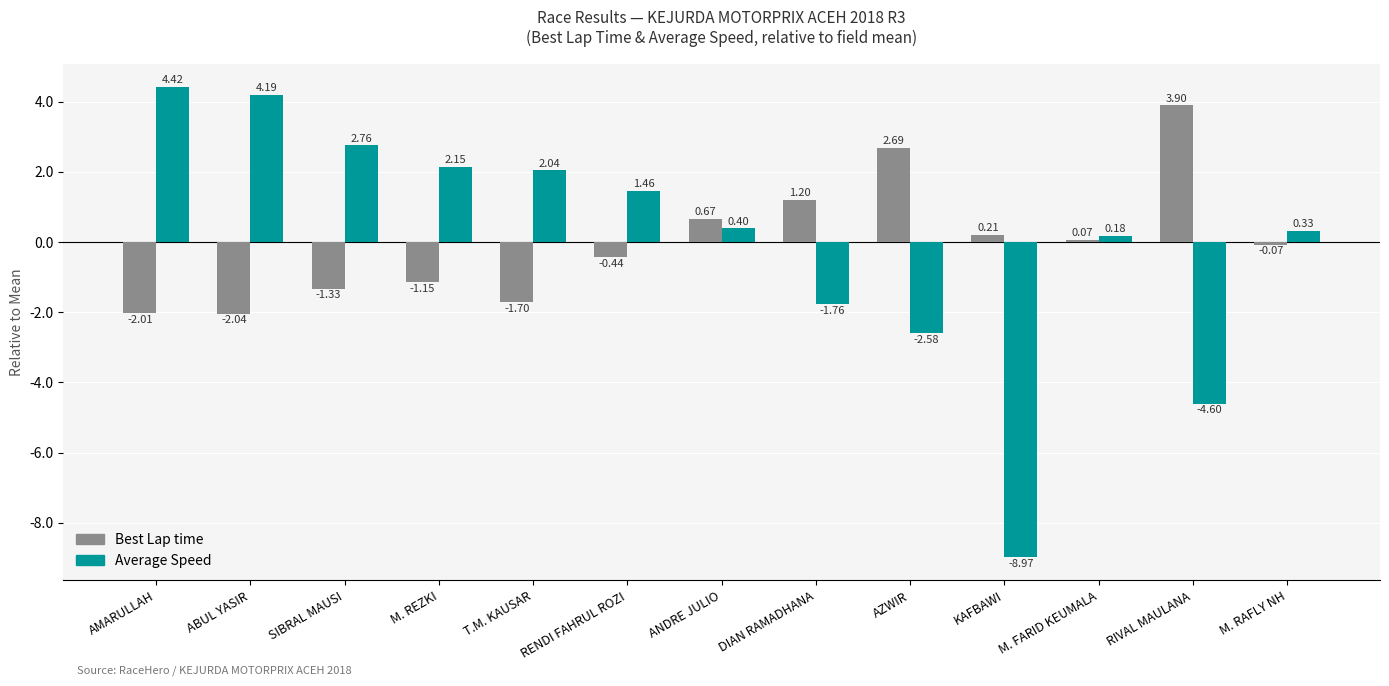

Is the value of Best Lap time at RIVAL MAULANA greater than the value of Average Speed at ANDRE JULIO?

Yes